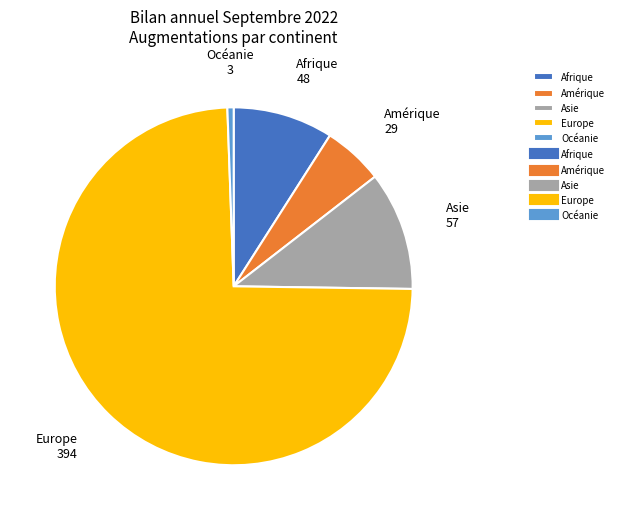

Count the number of slices in the pie.

5